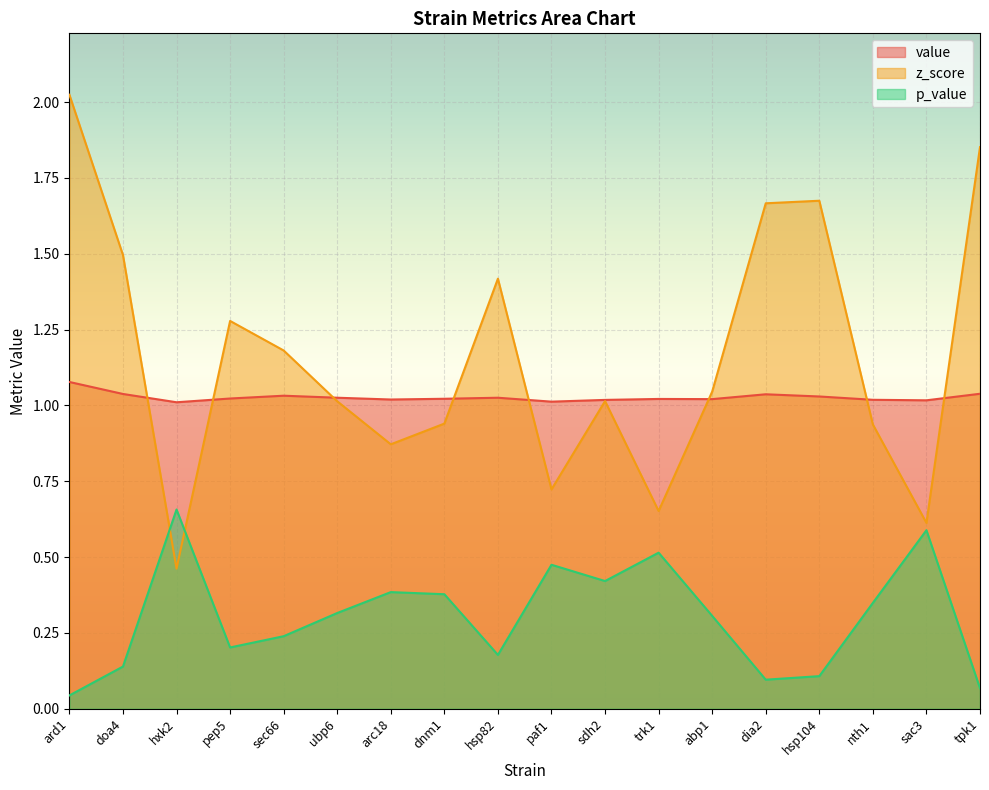

How many times do value and z_score cross each other?

8